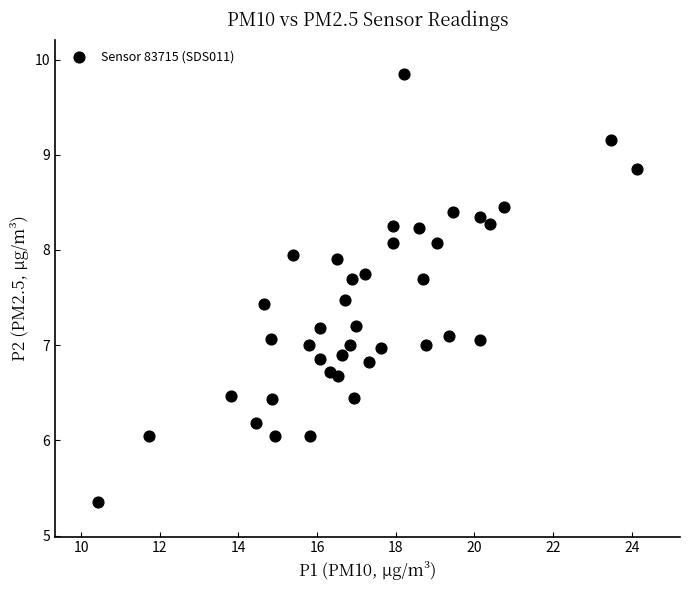

What is the range of X values (max minus min)?

13.7